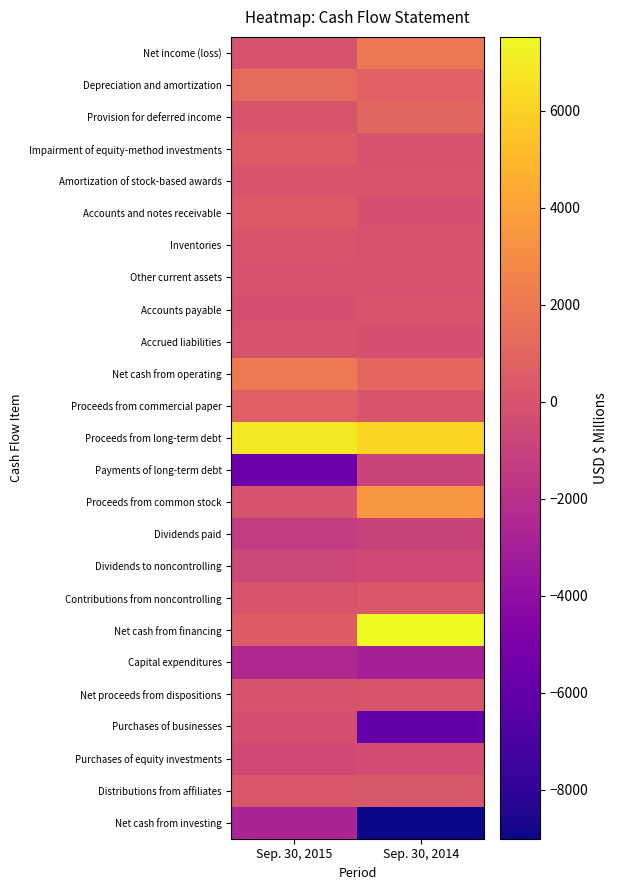

Reading left to right, extract all data points from this chart.

Net income (loss): Sep. 30, 2015=23	Sep. 30, 2014=2031
Depreciation and amortization: Sep. 30, 2015=1287	Sep. 30, 2014=797
Provision for deferred income: Sep. 30, 2015=41	Sep. 30, 2014=1042
Impairment of equity-method investments: Sep. 30, 2015=461	Sep. 30, 2014=0
Amortization of stock-based awards: Sep. 30, 2015=65	Sep. 30, 2014=36
Accounts and notes receivable: Sep. 30, 2015=374	Sep. 30, 2014=-106
Inventories: Sep. 30, 2015=76	Sep. 30, 2014=-89
Other current assets: Sep. 30, 2015=-6	Sep. 30, 2014=-49
Accounts payable: Sep. 30, 2015=-137	Sep. 30, 2014=60
Accrued liabilities: Sep. 30, 2015=-16	Sep. 30, 2014=-126
Net cash from operating: Sep. 30, 2015=2086	Sep. 30, 2014=1104
Proceeds from commercial paper: Sep. 30, 2015=727	Sep. 30, 2014=39
Proceeds from long-term debt: Sep. 30, 2015=6885	Sep. 30, 2014=6134
Payments of long-term debt: Sep. 30, 2015=-5563	Sep. 30, 2014=-864
Proceeds from common stock: Sep. 30, 2015=27	Sep. 30, 2014=3414
Dividends paid: Sep. 30, 2015=-1356	Sep. 30, 2014=-986
Dividends to noncontrolling: Sep. 30, 2015=-704	Sep. 30, 2014=-509
Contributions from noncontrolling: Sep. 30, 2015=85	Sep. 30, 2014=260
Net cash from financing: Sep. 30, 2015=506	Sep. 30, 2014=7527
Capital expenditures: Sep. 30, 2015=-2425	Sep. 30, 2014=-2943
Net proceeds from dispositions: Sep. 30, 2015=3	Sep. 30, 2014=35
Purchases of businesses: Sep. 30, 2015=-112	Sep. 30, 2014=-5958
Purchases of equity investments: Sep. 30, 2015=-529	Sep. 30, 2014=-345
Distributions from affiliates: Sep. 30, 2015=251	Sep. 30, 2014=165
Net cash from investing: Sep. 30, 2015=-2707	Sep. 30, 2014=-9010